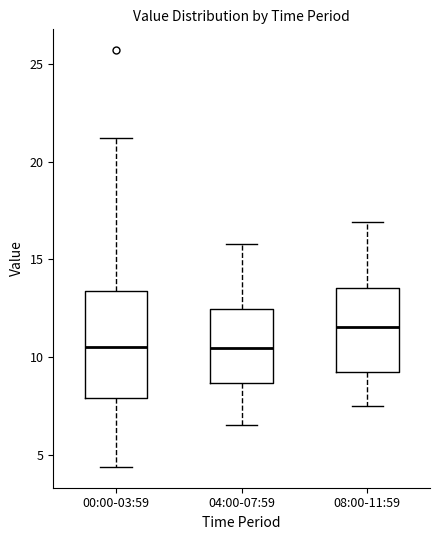

Which box is the tallest, from its lower edge to its upper edge?

00:00-03:59